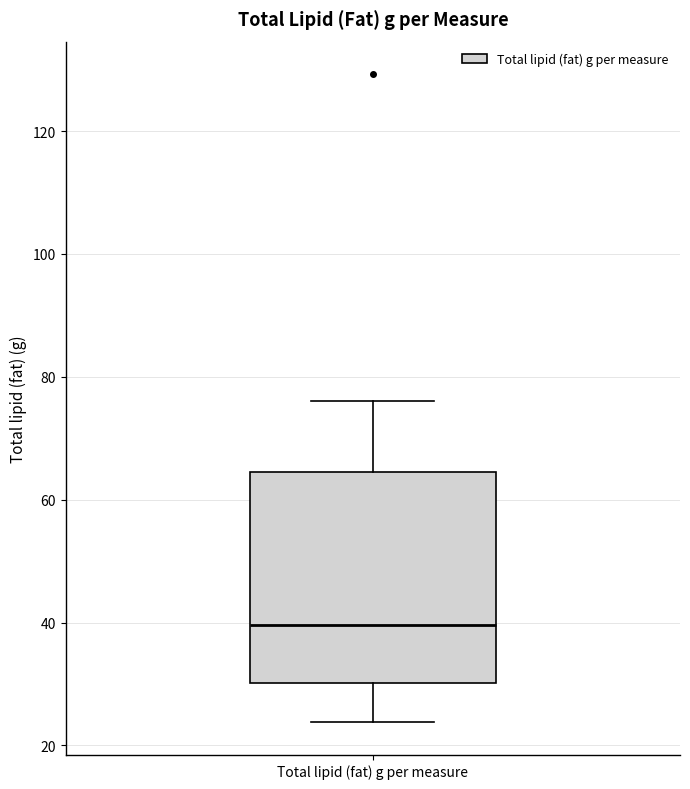

Read this box plot against the y-axis: the position of the median line, the range covered by the box, and the ends of both whiskers. The values are not printed on the chart, so give them approximately, as read against the axis.

median 40, box 30 to 64, whiskers 24 to 76